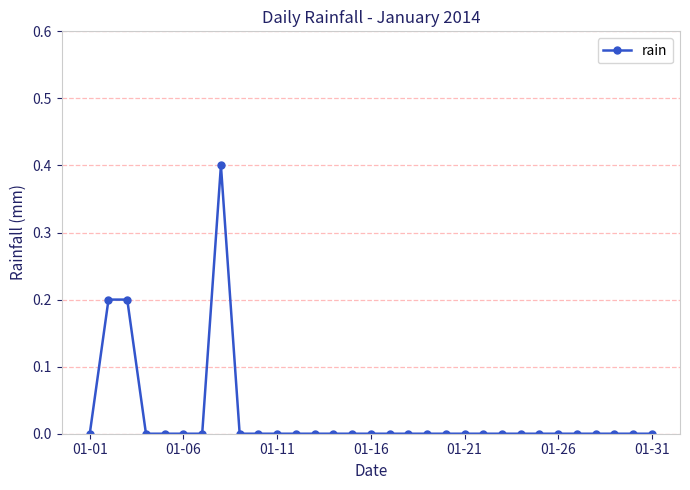

What is the sum of all values?

0.8